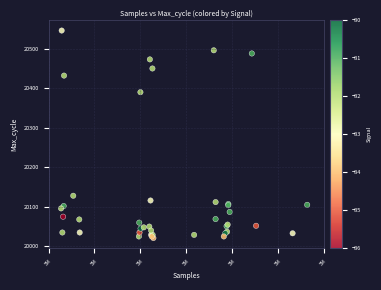

What Y value in the scatter plot is closest to 20283?

20390